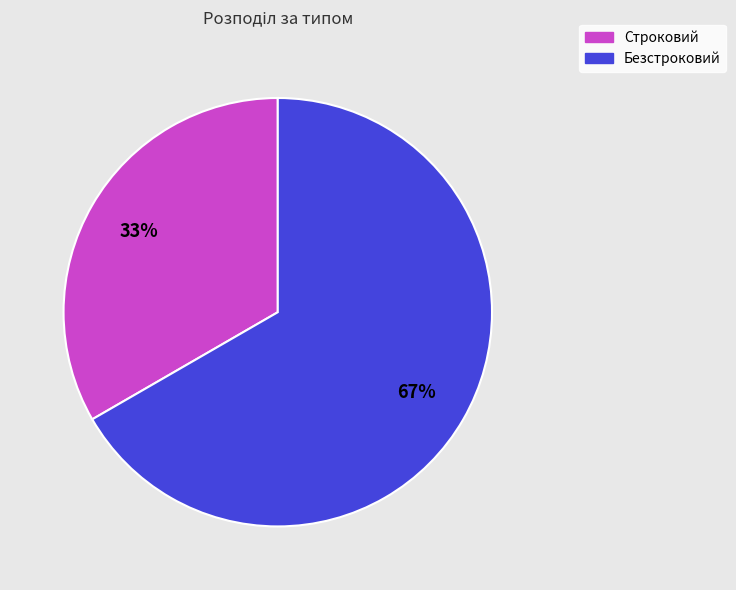

What is the ratio of the value at Безстроковий to the value at Строковий?

2.0